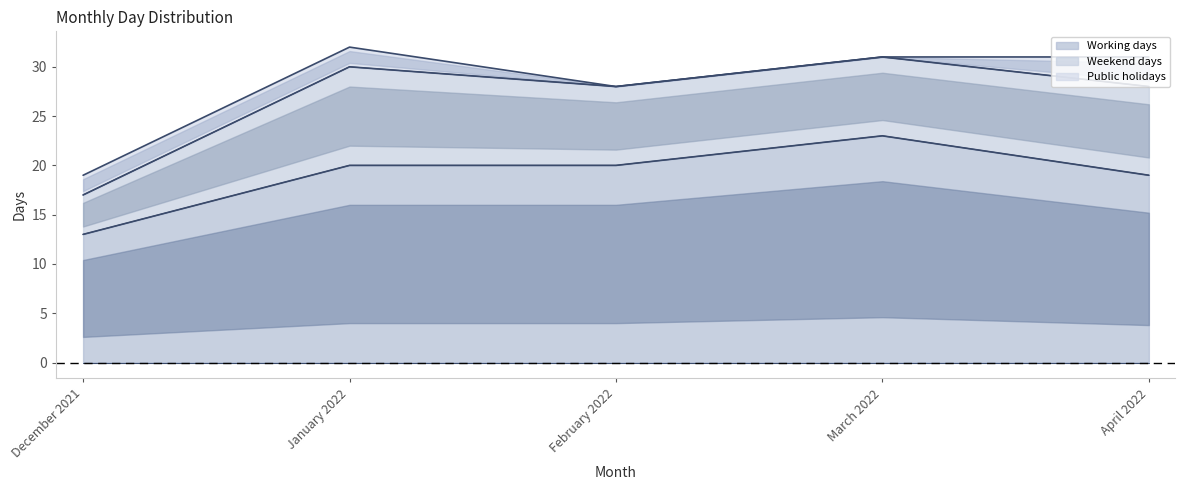

Rank the series at April 2022 from highest to lowest value.

Working days, Weekend days, Public holidays